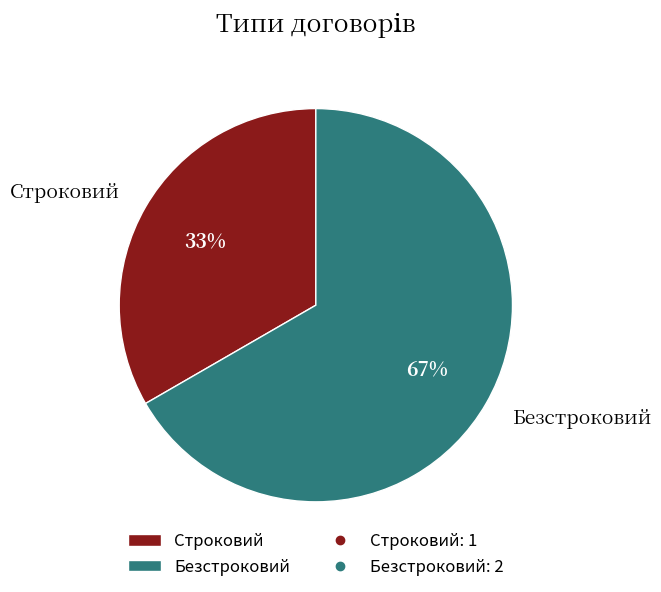

Combined, do Безстроковий and Строковий account for over 50%?

Yes